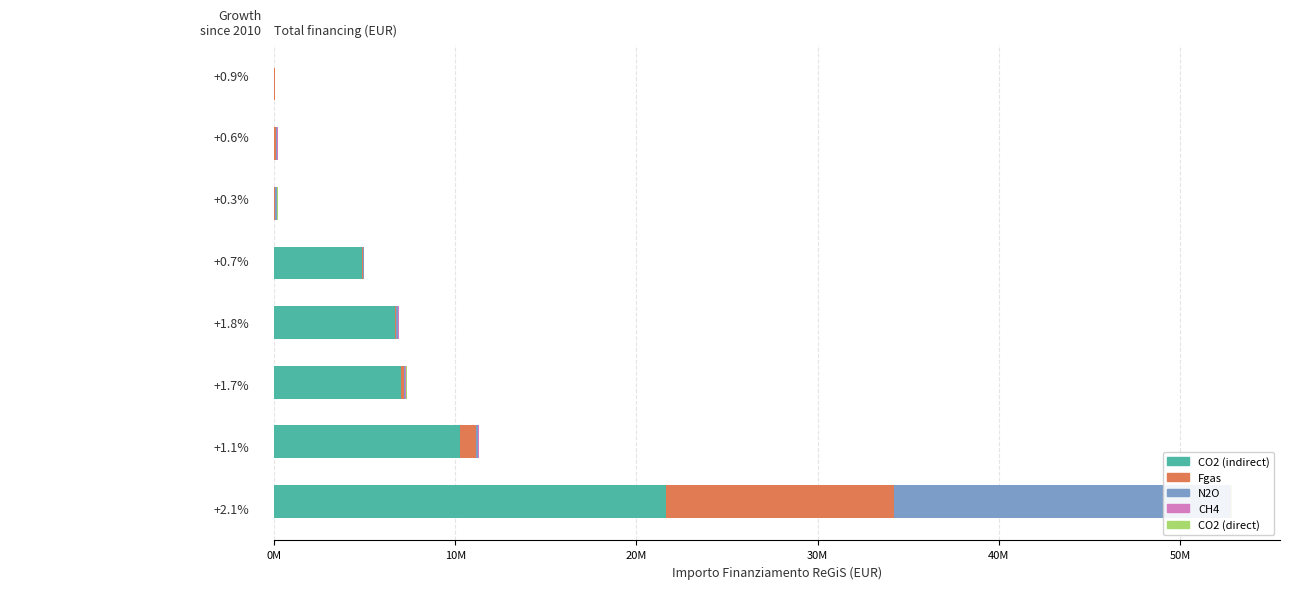

Reading left to right, list all the values displayed in this chart.

CO2 (indirect): 21.6	10.3	7.0	6.7	4.9	0.0	0.0	0.0
Fgas: 12.6	0.9	0.1	0.1	0.1	0.1	0.1	0.1
N2O: 18.6	0.1	0.1	0.1	0.0	0.1	0.1	0.0
CH4: 0.1	0.0	0.1	0.0	0.0	0.0	0.0	0.0
CO2 (direct): 0.0	0.0	0.0	0.0	0.0	0.0	0.0	0.0